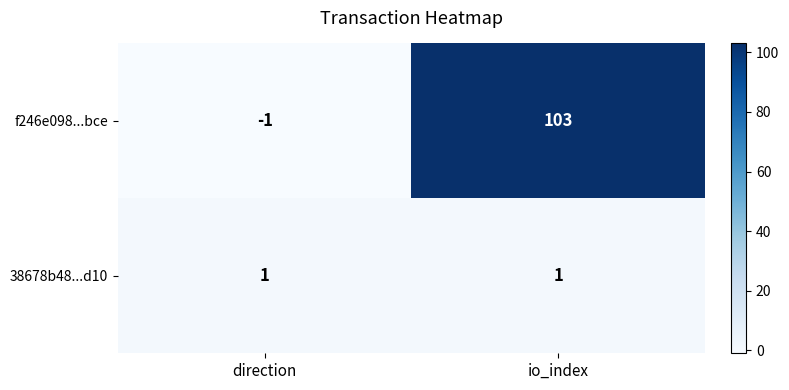

Reading left to right, what are all the values shown in this chart?

f246e098...bce: -1	103
38678b48...d10: 1	1